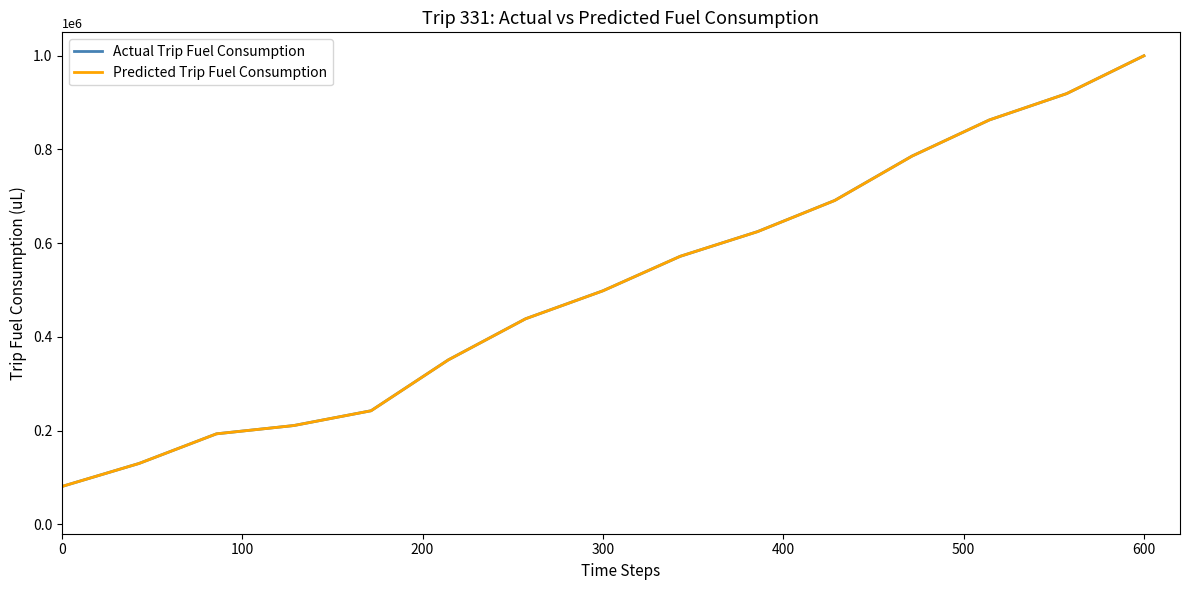

What is the minimum value shown in the chart?

80795.3